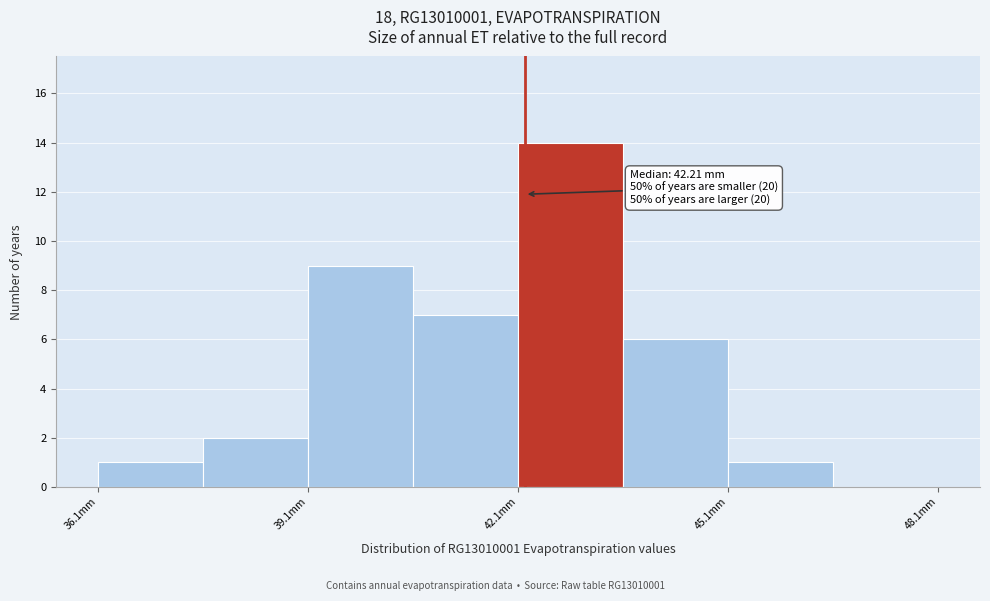

Read against the x-axis, roughly where is the centre of the tallest bar?

43.0